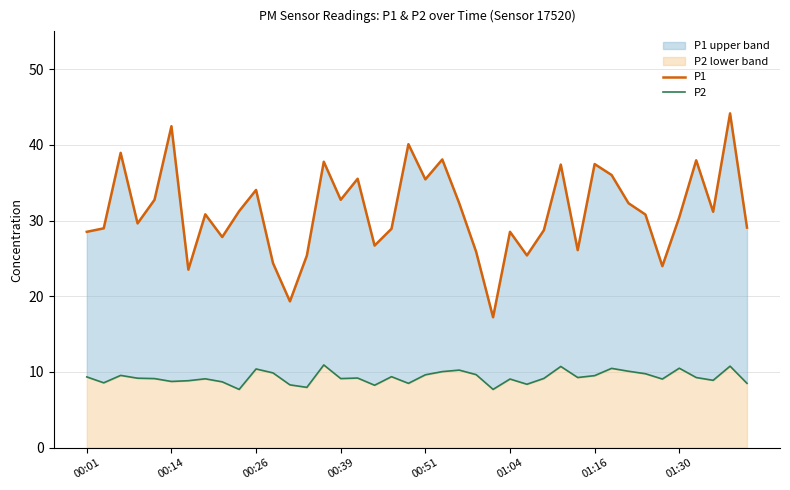

Rank the series by their maximum value, from highest to lowest.

P1, P2